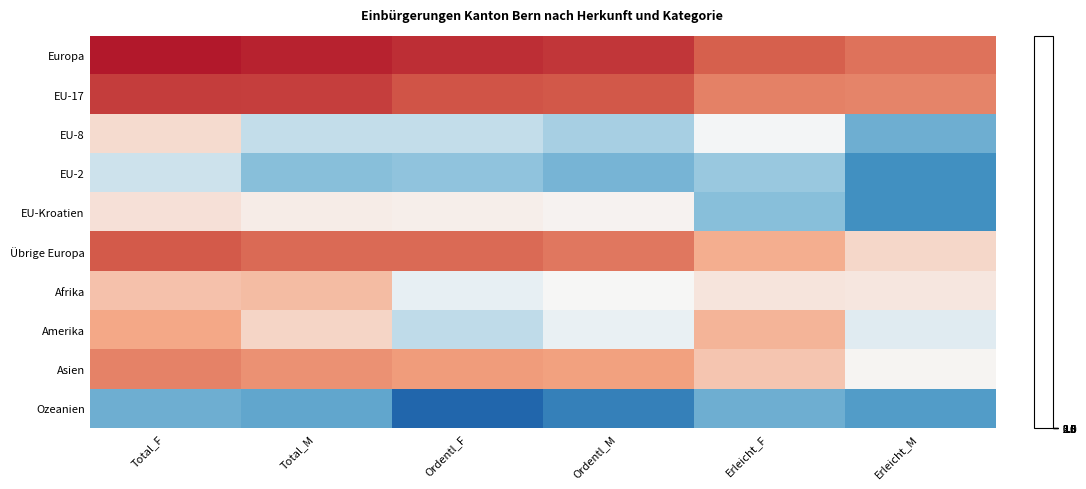

Which series changed the most between Total_M and Erleicht_M?

EU-Kroatien